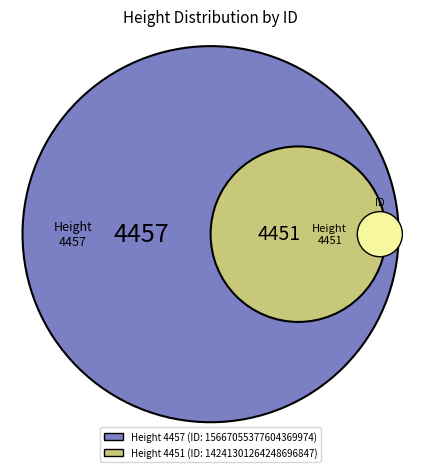

What percentage is the 4451 slice, to the nearest percent?

50%